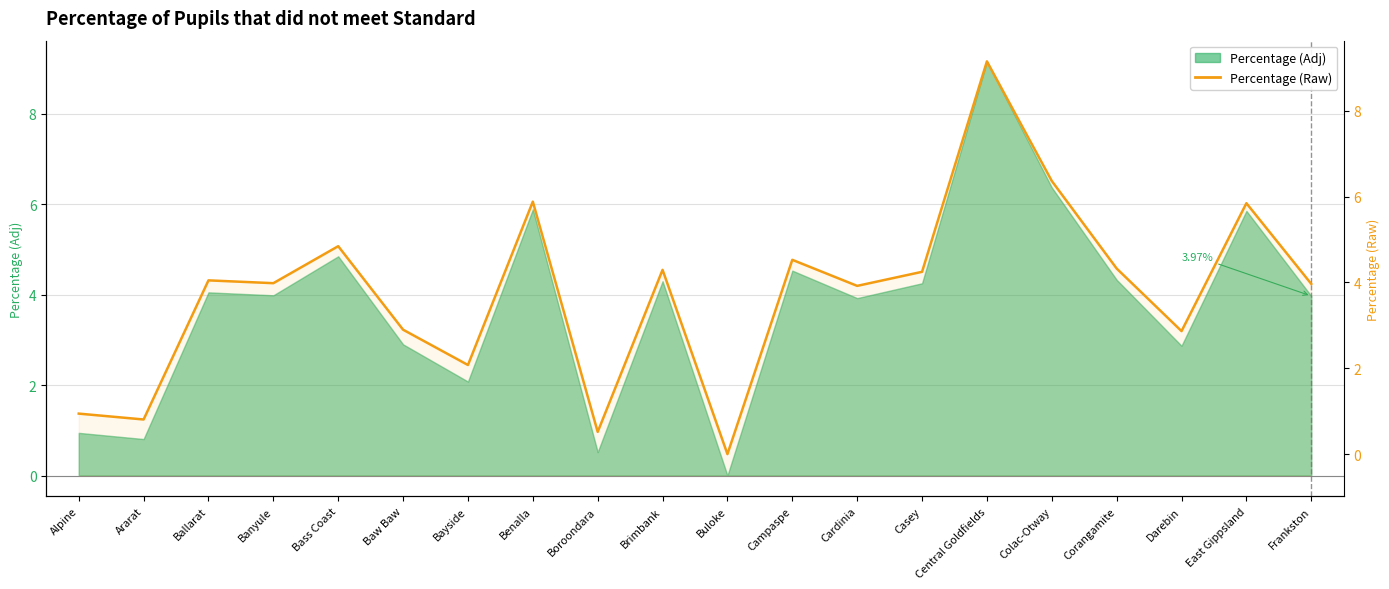

Which category has the lowest value across all series?

Buloke